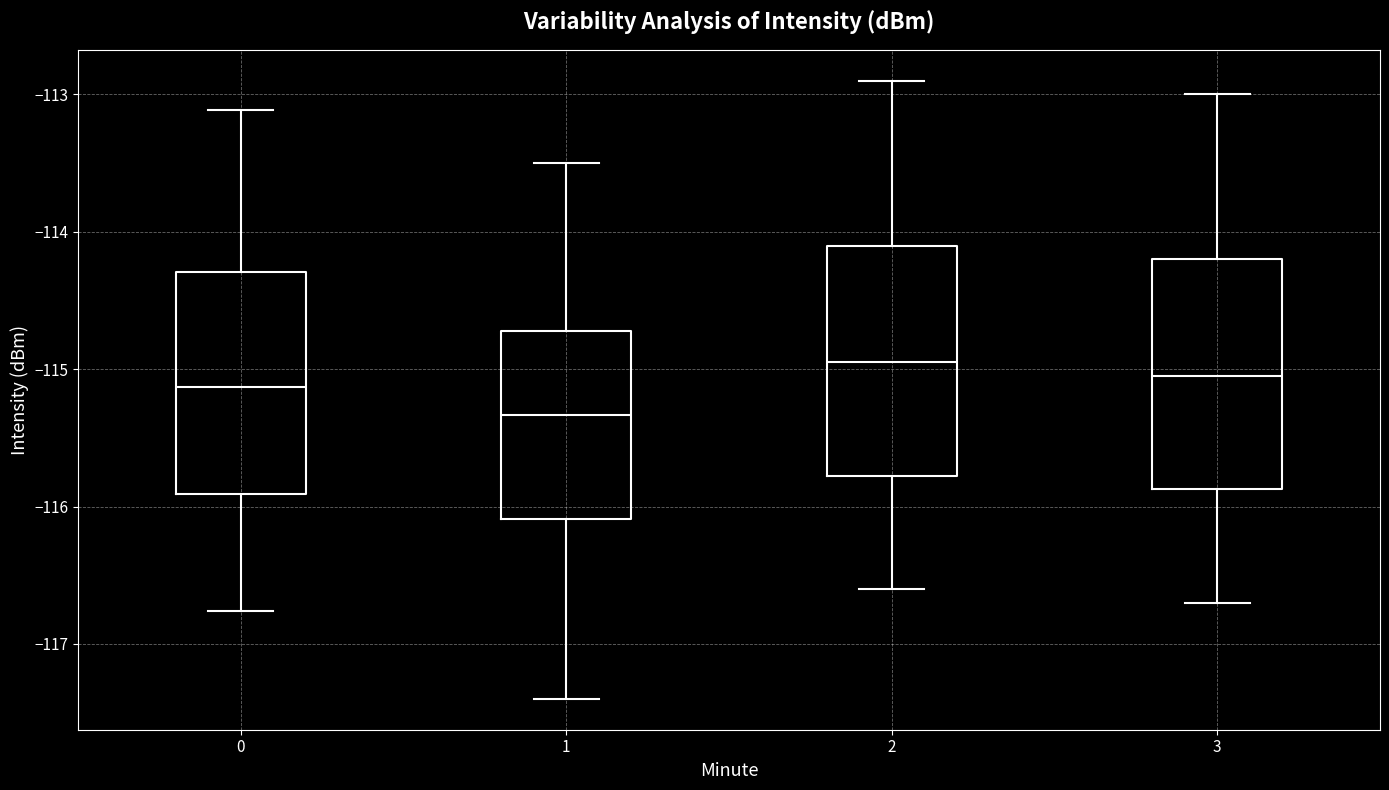

Reading left to right, read every box against the y-axis: the position of its median line, the range the box covers, and the ends of its whiskers. The values are not printed on the chart, so give them approximately, as read against the axis.

0: median -115.1, box -115.9 to -114.3, whiskers -116.8 to -113.1
1: median -115.3, box -116.1 to -114.7, whiskers -117.4 to -113.5
2: median -114.9, box -115.8 to -114.1, whiskers -116.6 to -112.9
3: median -115.0, box -115.9 to -114.2, whiskers -116.7 to -113.0